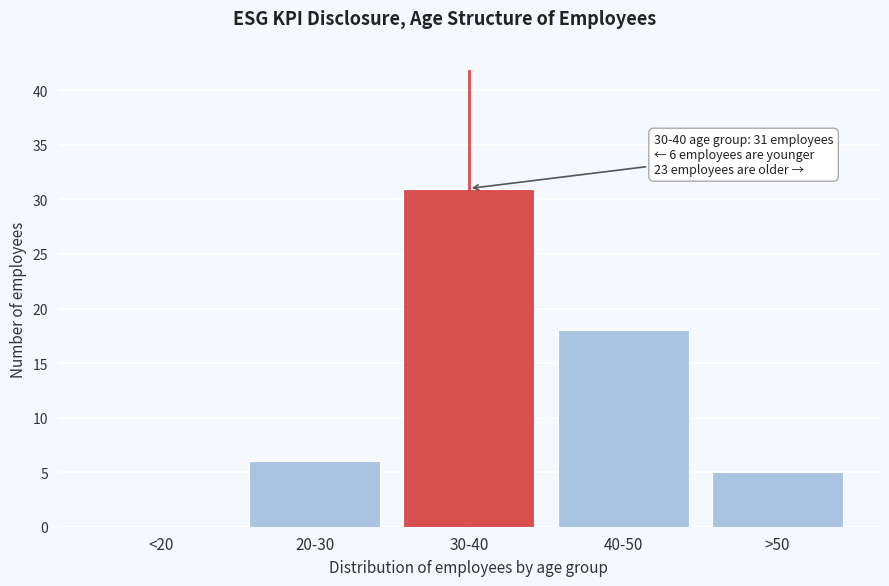

Reading left to right, what are all the values shown in this chart?

<20=0	20-30=6	30-40=31	40-50=18	>50=5